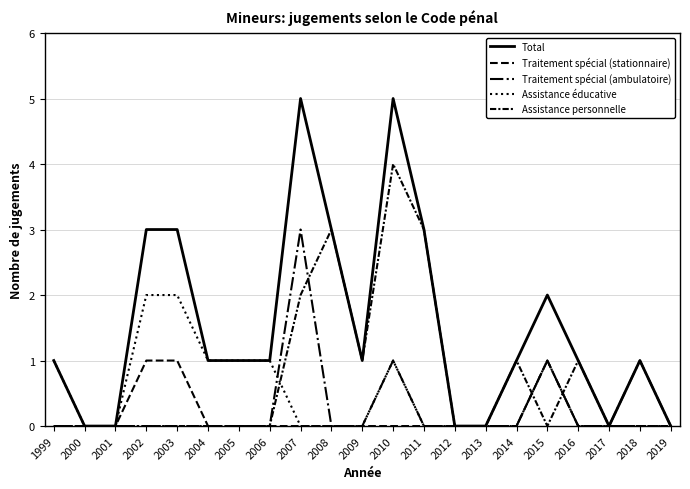

Reading right to left, list all the values displayed in this chart.

Total: 2019=0	2018=1	2017=0	2016=1	2015=2	2014=1	2013=0	2012=0	2011=3	2010=5	2009=1	2008=3	2007=5	2006=1	2005=1	2004=1	2003=3	2002=3	2001=0	2000=0	1999=1
Traitement spécial (stationnaire): 2019=0	2018=0	2017=0	2016=0	2015=1	2014=0	2013=0	2012=0	2011=0	2010=0	2009=0	2008=0	2007=0	2006=0	2005=0	2004=0	2003=1	2002=1	2001=0	2000=0	1999=0
Traitement spécial (ambulatoire): 2019=0	2018=1	2017=0	2016=0	2015=1	2014=0	2013=0	2012=0	2011=0	2010=1	2009=0	2008=0	2007=3	2006=0	2005=0	2004=0	2003=0	2002=0	2001=0	2000=0	1999=0
Assistance éducative: 2019=0	2018=0	2017=0	2016=0	2015=1	2014=0	2013=0	2012=0	2011=0	2010=1	2009=0	2008=0	2007=0	2006=1	2005=1	2004=1	2003=2	2002=2	2001=0	2000=0	1999=1
Assistance personnelle: 2019=0	2018=0	2017=0	2016=1	2015=0	2014=1	2013=0	2012=0	2011=3	2010=4	2009=1	2008=3	2007=2	2006=0	2005=0	2004=0	2003=0	2002=0	2001=0	2000=0	1999=0